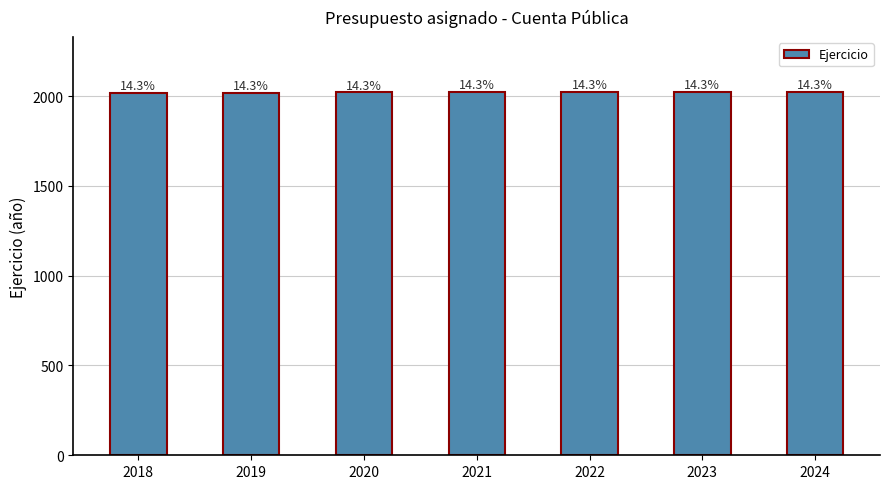

How many values are between 2019 and 2023?

5